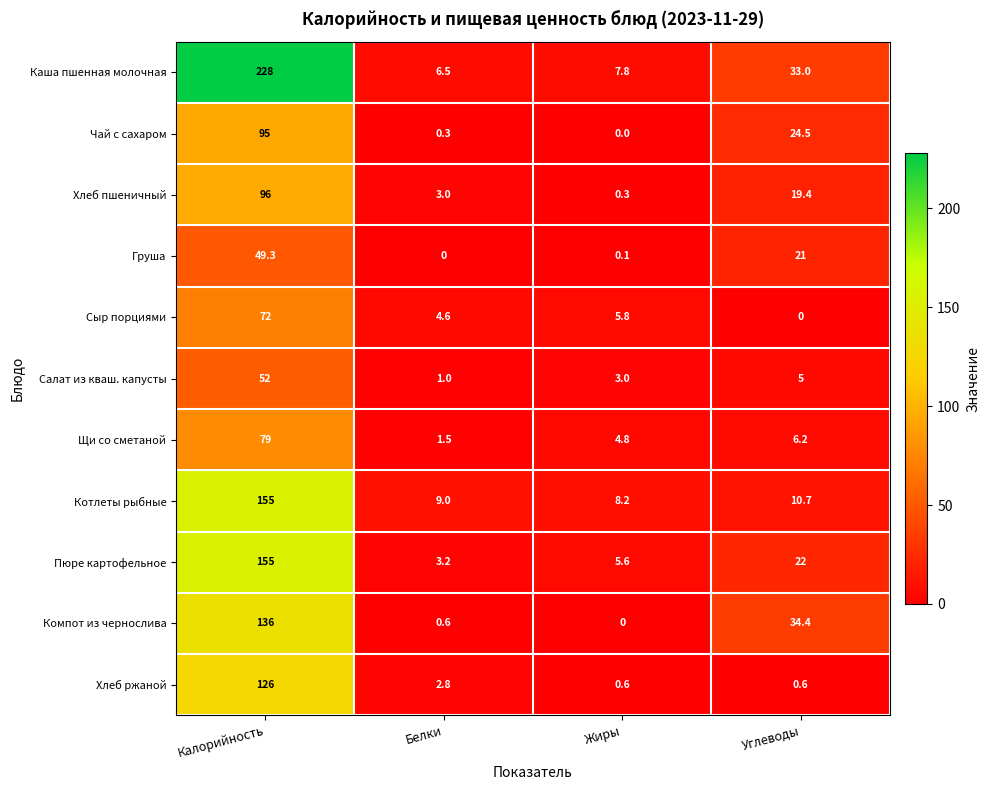

What value does the Хлеб ржаной series have at Жиры?

0.6